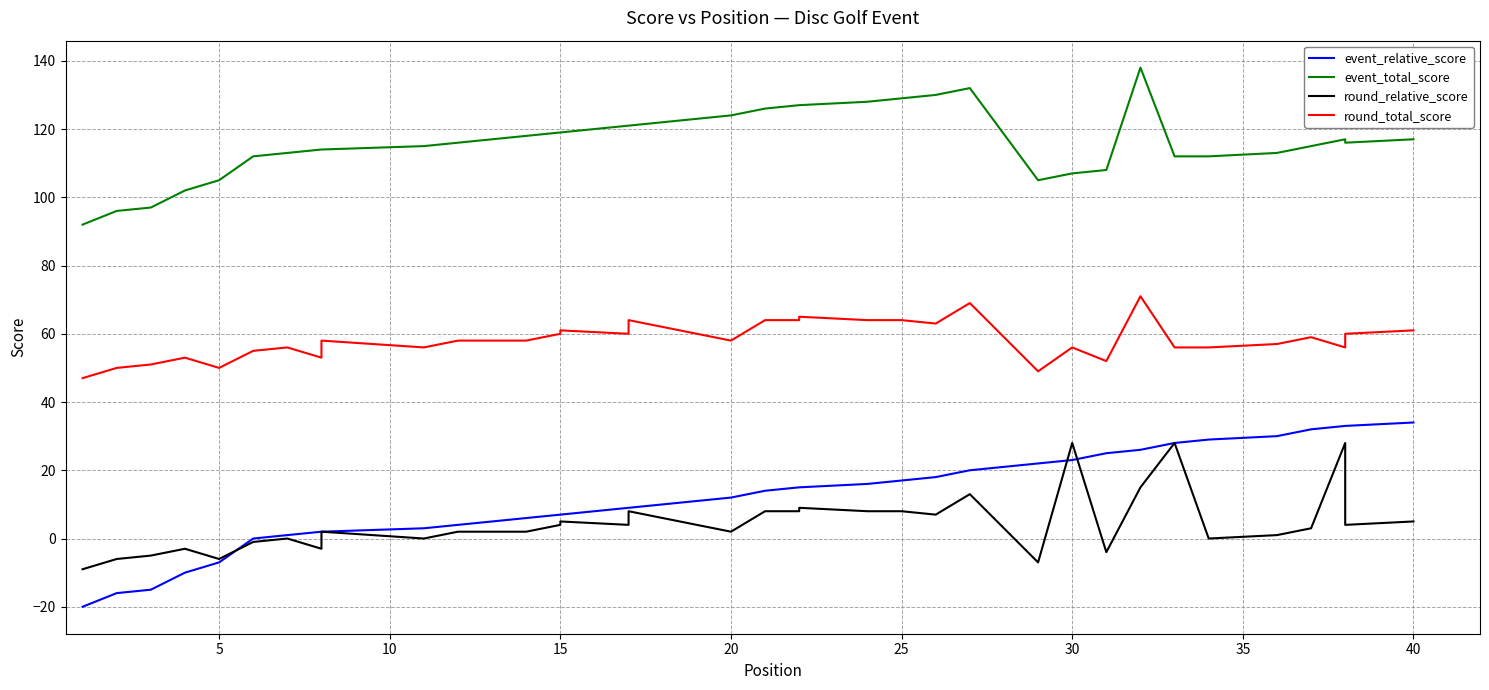

How many values in the event_relative_score series exceed 14?

19